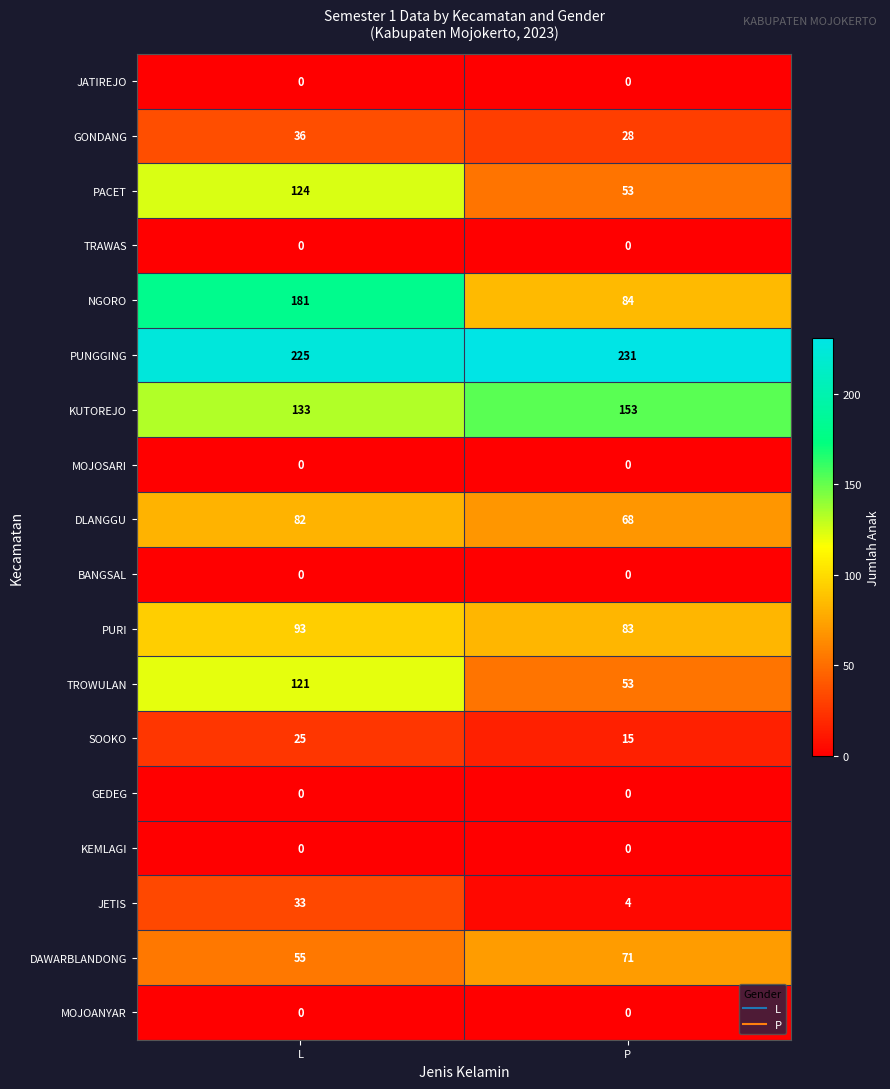

At which category does the chart reach its peak across all series?

P